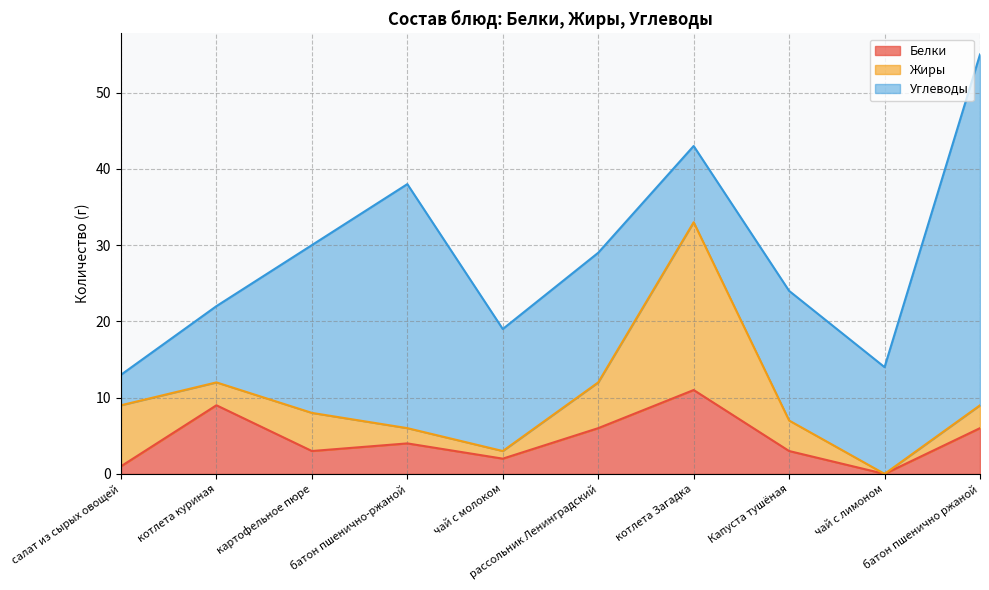

At which label is Белки closest to 5?

батон пшенично-ржаной